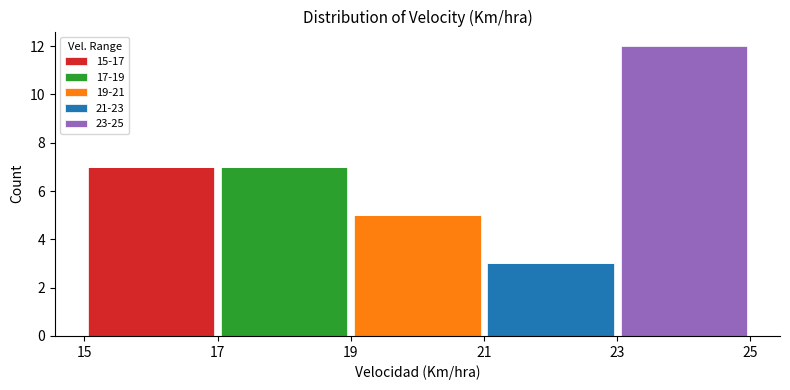

Which range on the x-axis has the tallest stacked bar (by total height)?

23 to 25